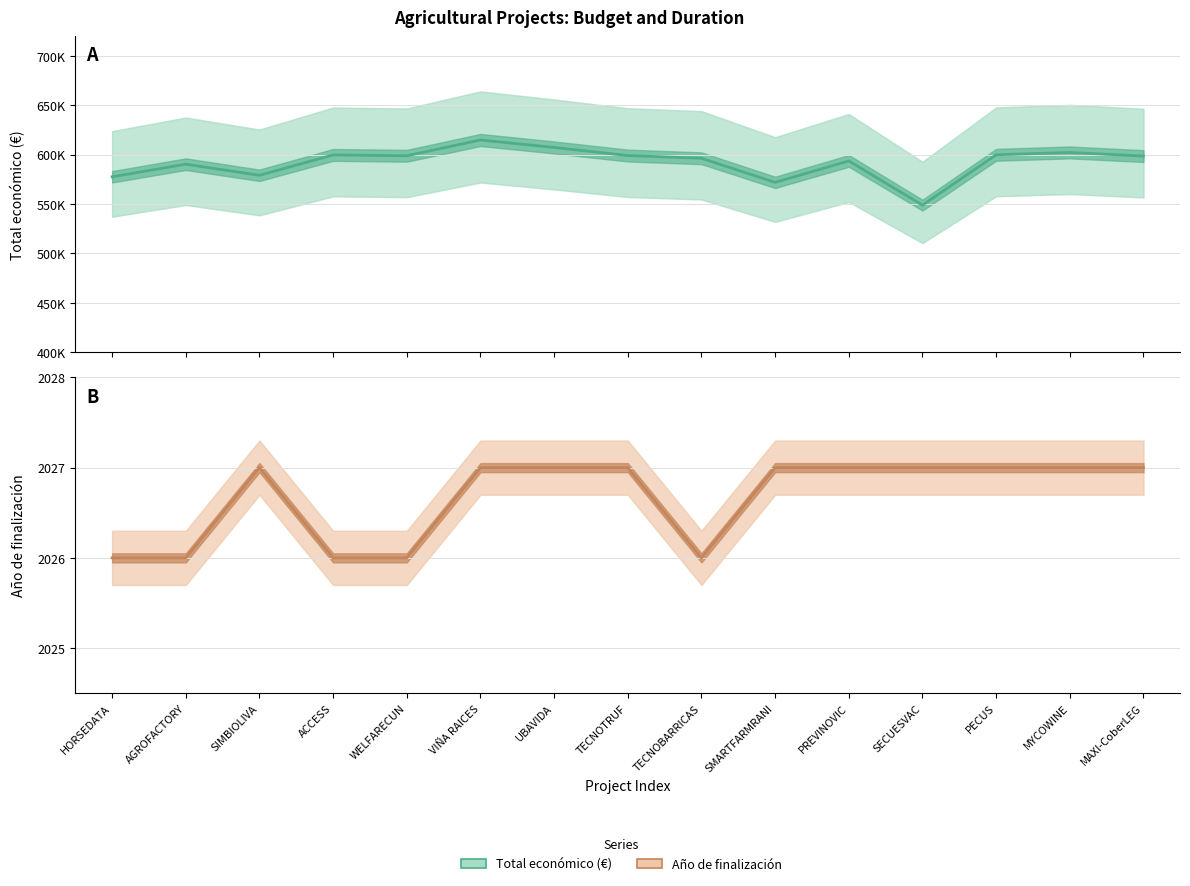

What is the label of the 11th point from the left?

PREVINOVIC